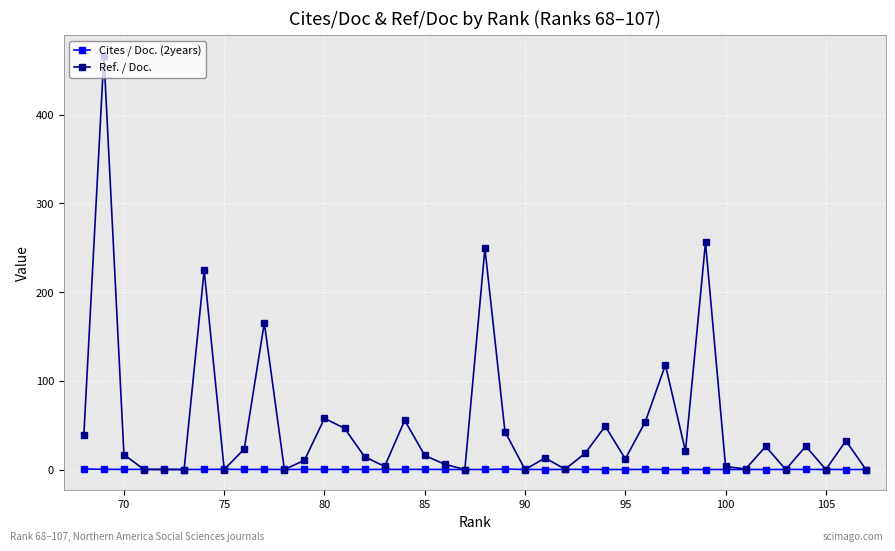

The Cites / Doc. (2years) series shows 0.1 at 80. True or false?

True